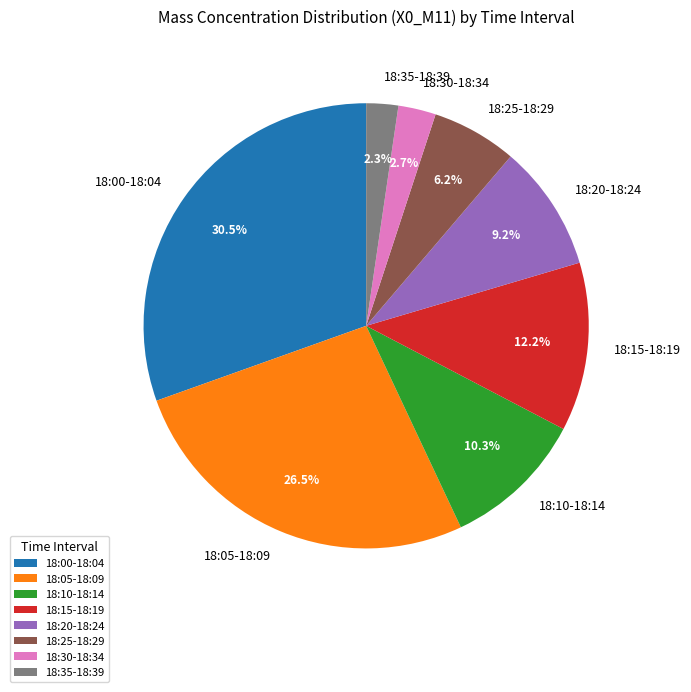

What percentage do 18:20-18:24 and 18:15-18:19 together represent?

21.4%